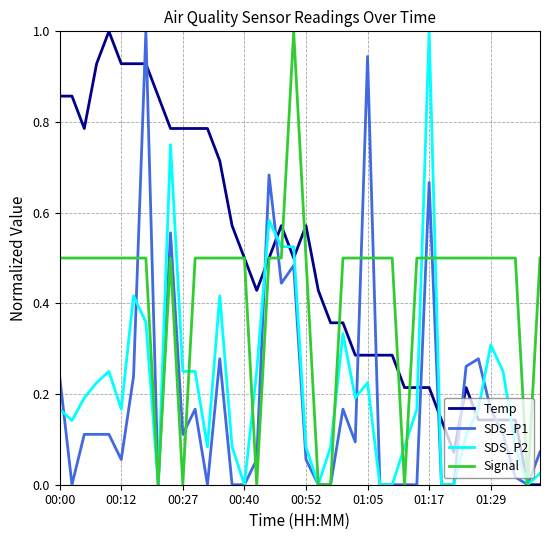

Which series has the largest total across all categories?

Temp